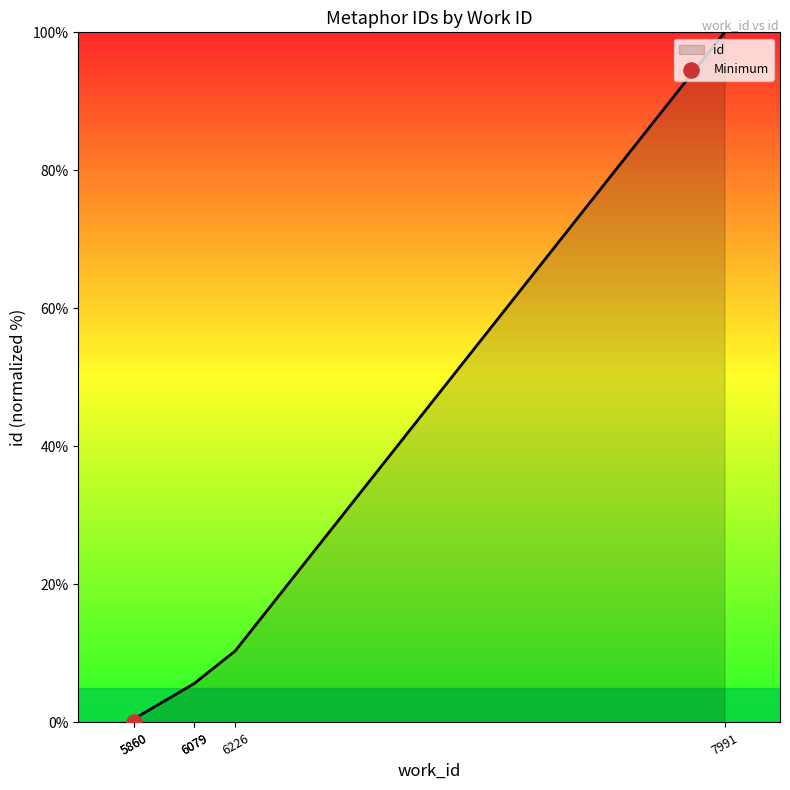

Between 5860 and 6079, which is larger?

6079